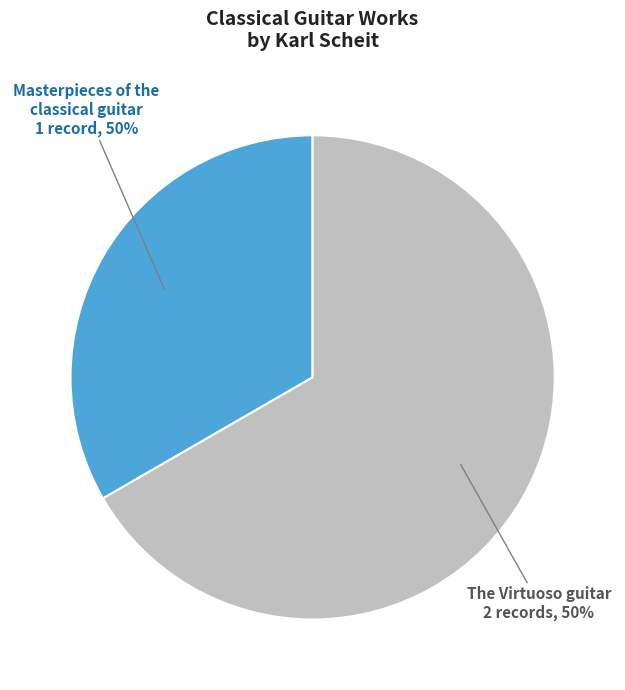

What percentage is the The Virtuoso guitar slice, to the nearest percent?

67%